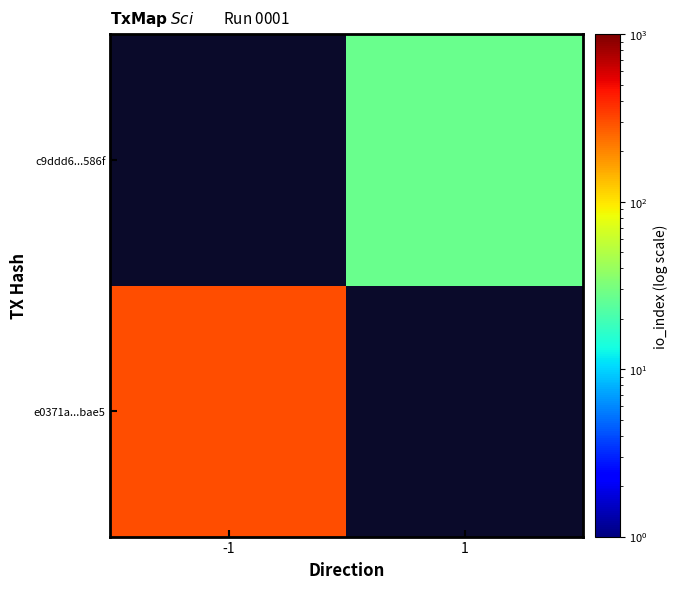

What is the approximate value of e0371a...bae5 at -1?

305.0